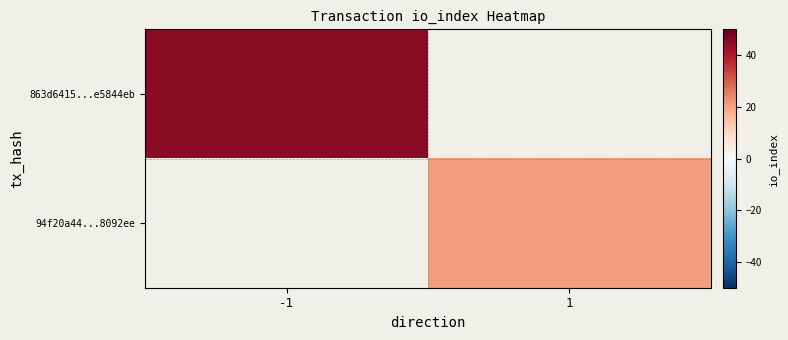

Rank the series by their average value, from highest to lowest.

863d6415...e5844eb, 94f20a44...8092ee